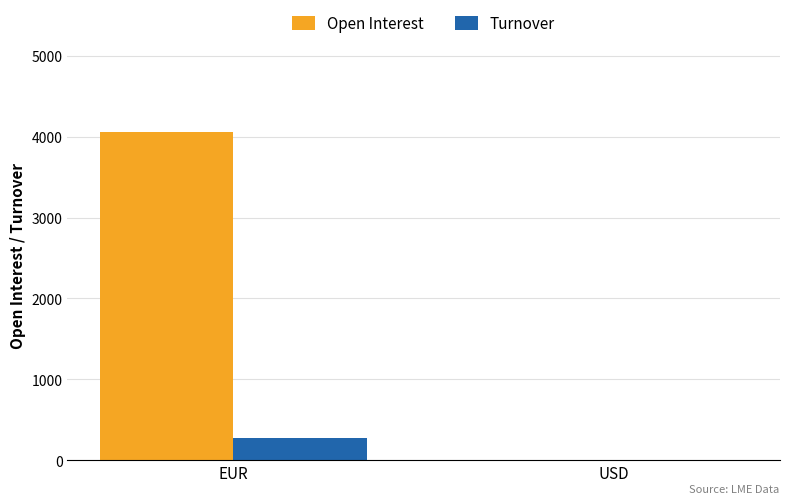

Is it true that Turnover equals 270 at EUR?

True